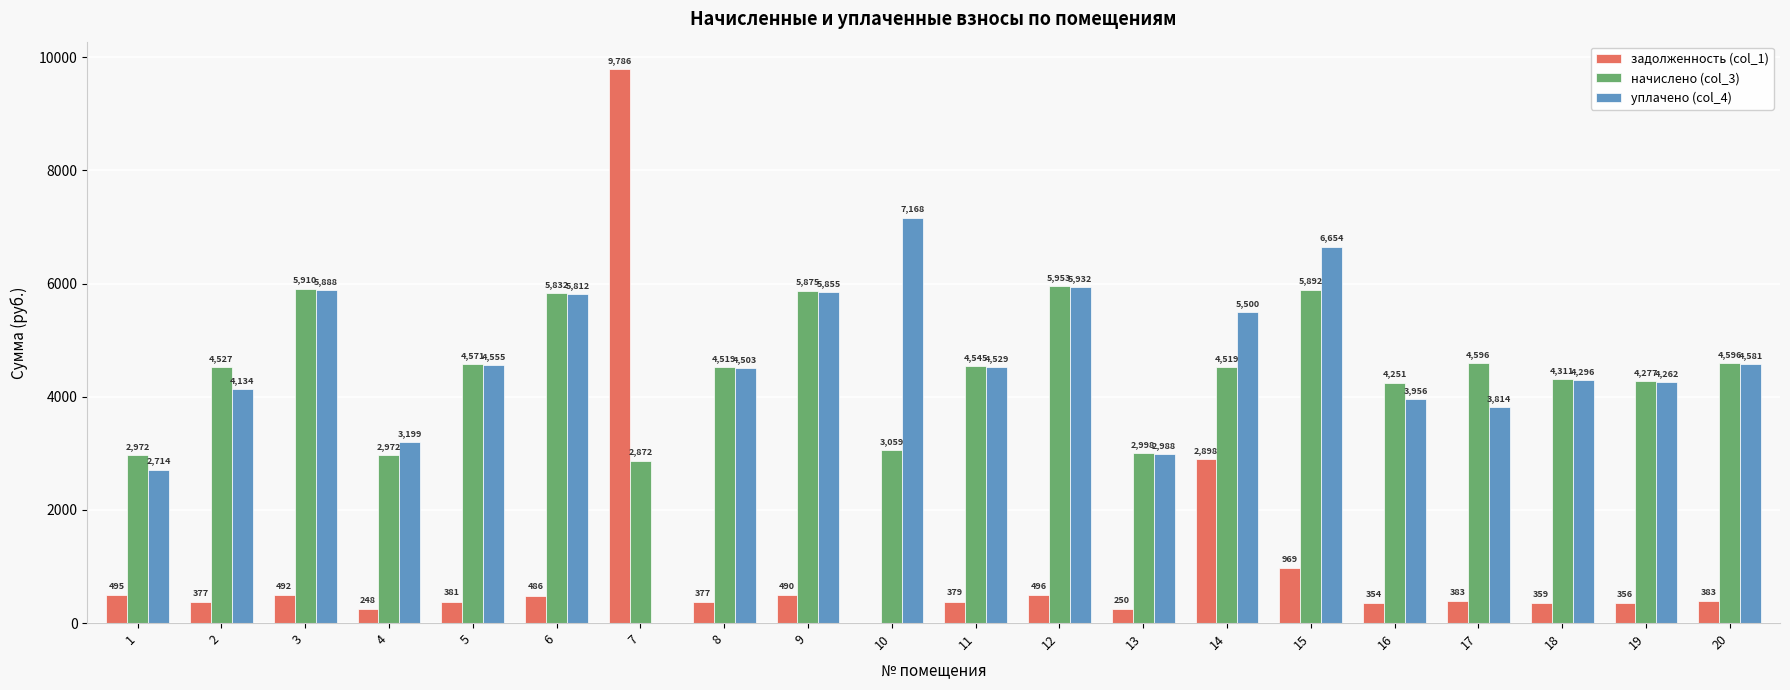

Where does the уплачено (col_4) series first go above 4528?

3